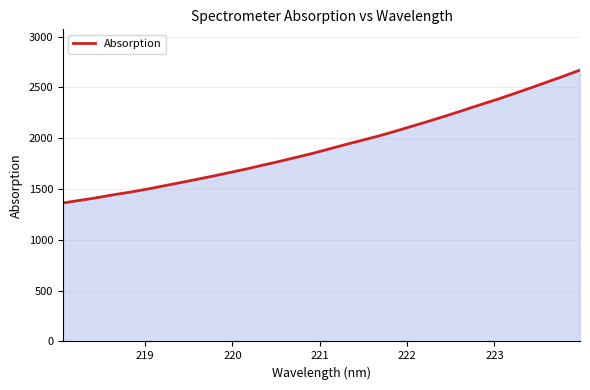

What is the difference between the maximum and minimum values?

1308.0